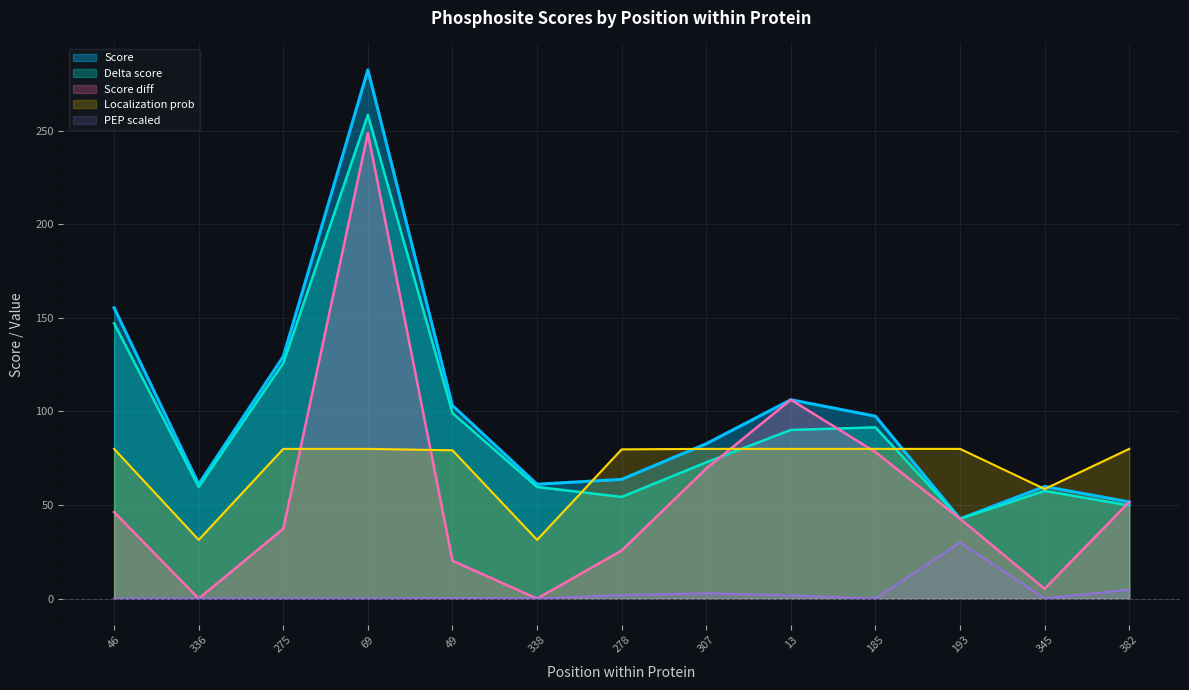

Reading left to right, extract all data points from this chart.

Score: 46=155.4	336=61.1	275=129.4	69=282.5	49=103.1	338=61.1	278=63.7	307=82.7	13=106.3	185=97.5	193=42.6	345=59.9	382=51.6
Delta score: 46=147.1	336=59.6	275=125.8	69=258.5	49=99.1	338=59.6	278=54.3	307=72.8	13=90.1	185=91.5	193=42.6	345=57.5	382=49.7
Score diff: 46=46.2	336=0.0	275=37.3	69=248.8	49=20.2	338=0.0	278=25.7	307=69.5	13=106.3	185=78.2	193=42.6	345=5.2	382=51.6
Localization prob: 46=80.0	336=31.4	275=80.0	69=80.0	49=79.2	338=31.4	278=79.7	307=80.0	13=80.0	185=80.0	193=80.0	345=58.5	382=80.0
PEP scaled: 46=0.0	336=0.0	275=0.0	69=0.0	49=0.2	338=0.0	278=1.8	307=2.8	13=1.7	185=0.0	193=30.0	345=0.1	382=4.7